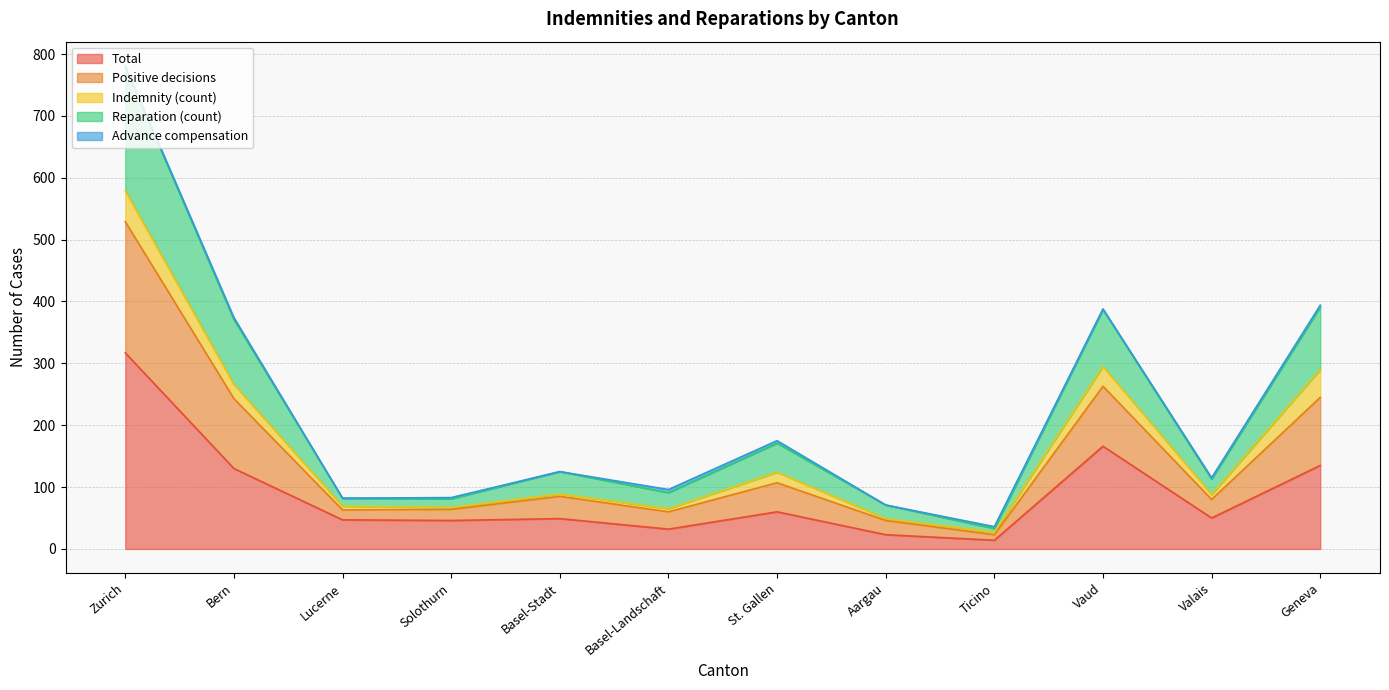

True or false: Positive decisions and Reparation (count) cross at least once.

False